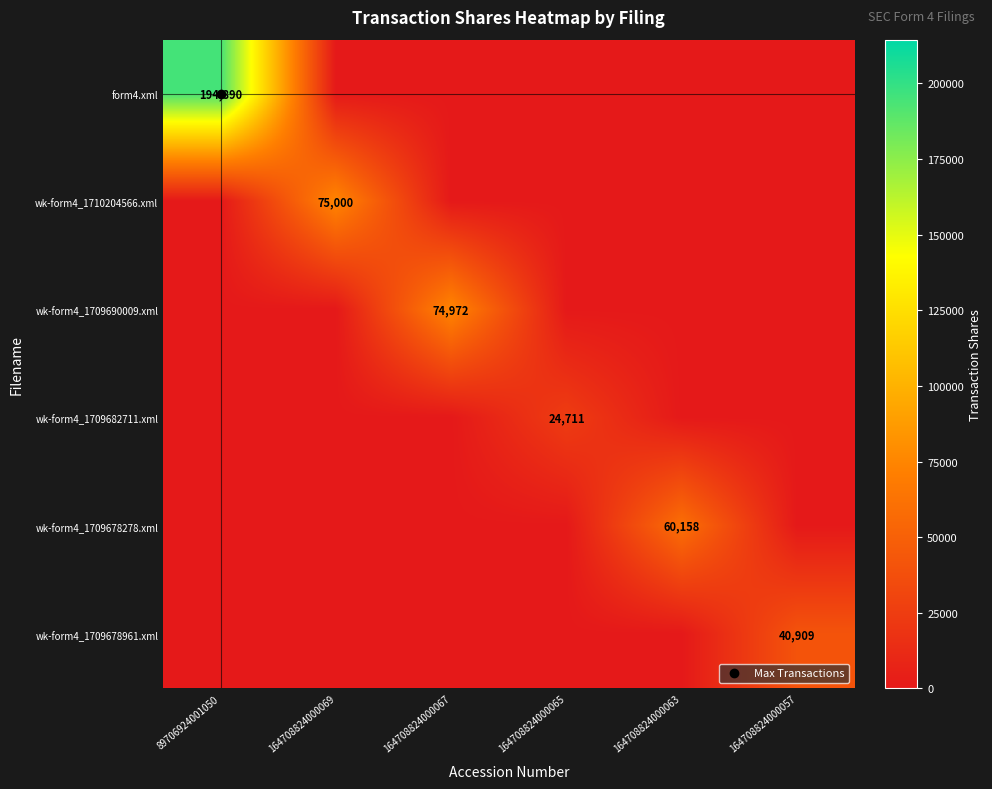

Rank the series by their maximum value, from lowest to highest.

wk-form4_1709682711.xml, wk-form4_1709678961.xml, wk-form4_1709678278.xml, wk-form4_1709690009.xml, wk-form4_1710204566.xml, form4.xml